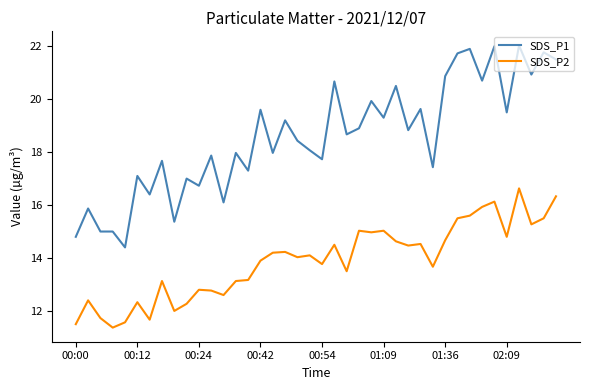

What is the maximum value shown in the chart?

22.0